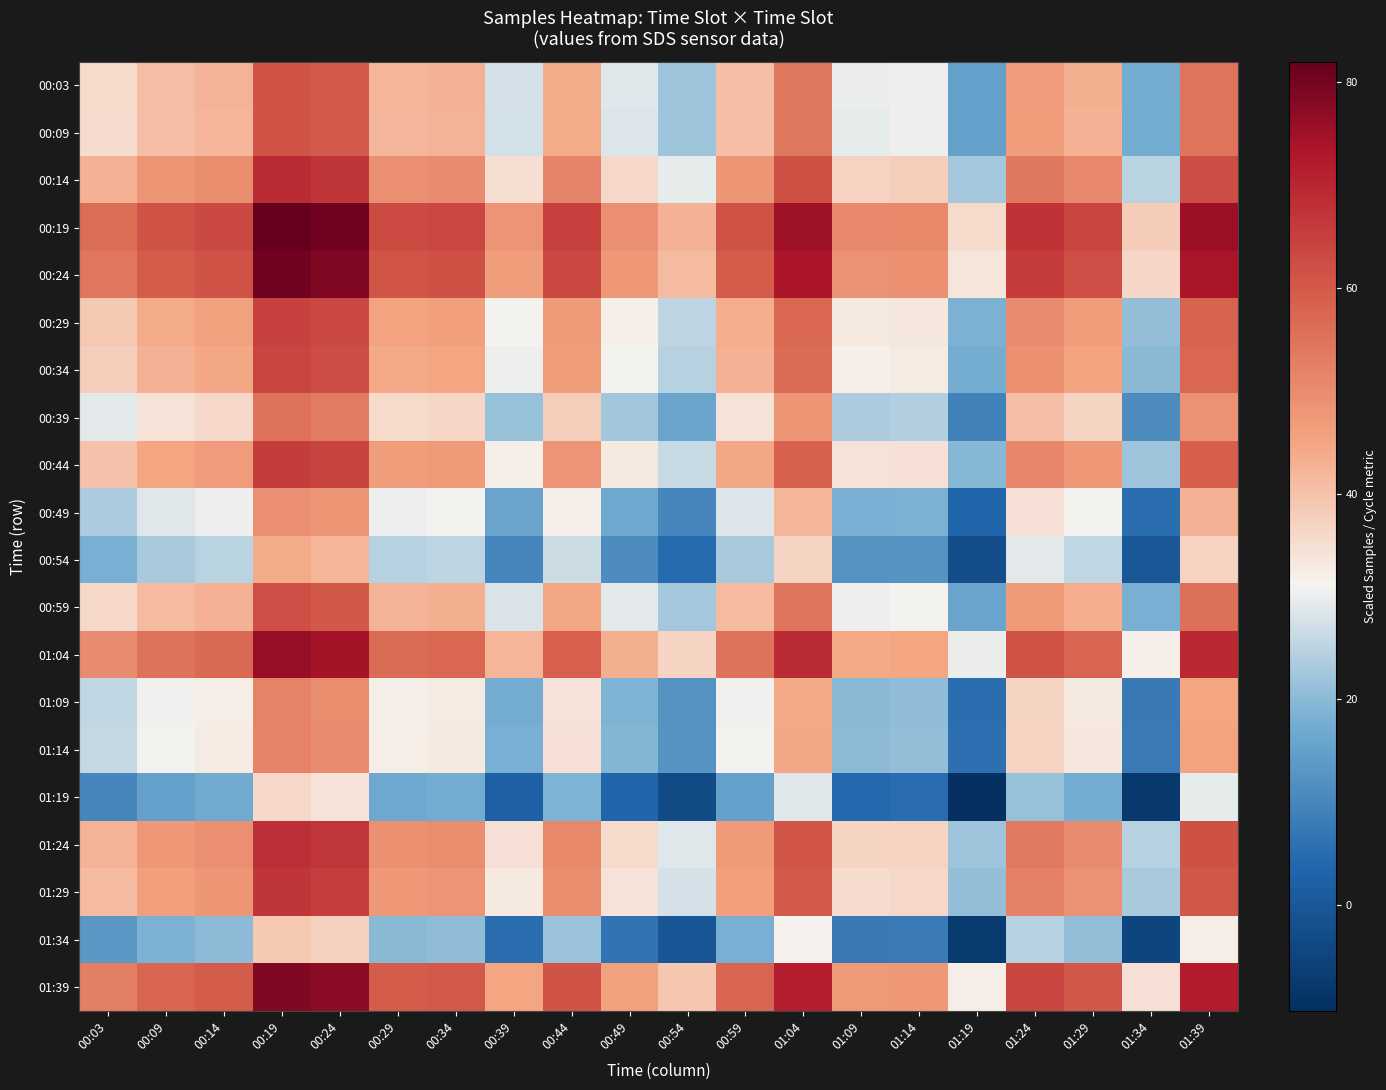

Reading left to right, extract all data points from this chart.

00:03: 00:03=35.5	00:09=40.6	00:14=42.4	00:19=61.4	00:24=59.7	00:29=42.0	00:34=42.8	00:39=27.6	00:44=44.1	00:49=28.7	00:54=22.1	00:59=40.5	01:04=54.2	01:09=29.8	01:14=30.3	01:19=15.2	01:24=46.7	01:29=43.1	01:34=17.5	01:39=54.9
00:09: 00:03=35.5	00:09=40.5	00:14=42.3	00:19=61.3	00:24=59.7	00:29=42.0	00:34=42.7	00:39=27.6	00:44=44.0	00:49=28.6	00:54=22.1	00:59=40.4	01:04=54.1	01:09=29.7	01:14=30.3	01:19=15.1	01:24=46.6	01:29=43.0	01:34=17.4	01:39=54.8
00:14: 00:03=43.0	00:09=48.0	00:14=49.8	00:19=68.8	00:24=67.2	00:29=49.5	00:34=50.2	00:39=35.1	00:44=51.5	00:49=36.1	00:54=29.6	00:59=47.9	01:04=61.6	01:09=37.2	01:14=37.8	01:19=22.6	01:24=54.1	01:29=50.5	01:34=24.9	01:39=62.3
00:19: 00:03=56.1	00:09=61.2	00:14=63.0	00:19=82.0	00:24=80.3	00:29=62.7	00:34=63.4	00:39=48.3	00:44=64.7	00:49=49.3	00:54=42.7	00:59=61.1	01:04=74.8	01:09=50.4	01:14=51.0	01:19=35.8	01:24=67.3	01:29=63.7	01:34=38.1	01:39=75.5
00:24: 00:03=54.4	00:09=59.4	00:14=61.2	00:19=80.2	00:24=78.6	00:29=60.9	00:34=61.6	00:39=46.5	00:44=62.9	00:49=47.5	00:54=41.0	00:59=59.3	01:04=73.0	01:09=48.6	01:14=49.2	01:19=34.0	01:24=65.5	01:29=61.9	01:34=36.3	01:39=73.7
00:29: 00:03=38.8	00:09=43.8	00:14=45.6	00:19=64.6	00:24=63.0	00:29=45.3	00:34=46.0	00:39=30.9	00:44=47.4	00:49=31.9	00:54=25.4	00:59=43.8	01:04=57.4	01:09=33.0	01:14=33.6	01:19=18.4	01:24=49.9	01:29=46.3	01:34=20.7	01:39=58.1
00:34: 00:03=38.0	00:09=43.0	00:14=44.8	00:19=63.8	00:24=62.2	00:29=44.5	00:34=45.2	00:39=30.1	00:44=46.5	00:49=31.1	00:54=24.6	00:59=42.9	01:04=56.6	01:09=32.2	01:14=32.8	01:19=17.6	01:24=49.1	01:29=45.5	01:34=19.9	01:39=57.3
00:39: 00:03=29.3	00:09=34.3	00:14=36.1	00:19=55.1	00:24=53.5	00:29=35.8	00:34=36.5	00:39=21.4	00:44=37.8	00:49=22.4	00:54=15.9	00:59=34.2	01:04=47.9	01:09=23.5	01:14=24.1	01:19=8.9	01:24=40.4	01:29=36.8	01:34=11.2	01:39=48.6
00:44: 00:03=39.9	00:09=44.9	00:14=46.7	00:19=65.7	00:24=64.1	00:29=46.4	00:34=47.1	00:39=32.0	00:44=48.5	00:49=33.1	00:54=26.5	00:59=44.9	01:04=58.5	01:09=34.2	01:14=34.7	01:19=19.5	01:24=51.0	01:29=47.4	01:34=21.8	01:39=59.2
00:49: 00:03=23.6	00:09=28.7	00:14=30.4	00:19=49.4	00:24=47.8	00:29=30.1	00:34=30.8	00:39=15.7	00:44=32.2	00:49=16.8	00:54=10.2	00:59=28.6	01:04=42.2	01:09=17.9	01:14=18.4	01:19=3.2	01:24=34.7	01:29=31.1	01:34=5.6	01:39=42.9
00:54: 00:03=18.0	00:09=23.0	00:14=24.8	00:19=43.8	00:24=42.2	00:29=24.5	00:34=25.2	00:39=10.1	00:44=26.5	00:49=11.1	00:54=4.6	00:59=22.9	01:04=36.6	01:09=12.2	01:14=12.8	01:19=-2.4	01:24=29.1	01:29=25.5	01:34=-0.1	01:39=37.3
00:59: 00:03=36.1	00:09=41.2	00:14=43.0	00:19=62.0	00:24=60.4	00:29=42.7	00:34=43.4	00:39=28.3	00:44=44.7	00:49=29.3	00:54=22.7	00:59=41.1	01:04=54.8	01:09=30.4	01:14=31.0	01:19=15.8	01:24=47.3	01:29=43.7	01:34=18.1	01:39=55.5
01:04: 00:03=50.1	00:09=55.2	00:14=56.9	00:19=75.9	00:24=74.3	00:29=56.6	00:34=57.3	00:39=42.2	00:44=58.7	00:49=43.3	00:54=36.7	00:59=55.1	01:04=68.7	01:09=44.4	01:14=44.9	01:19=29.7	01:24=61.2	01:29=57.6	01:34=32.1	01:39=69.4
01:09: 00:03=25.7	00:09=30.7	00:14=32.5	00:19=51.5	00:24=49.9	00:29=32.2	00:34=32.9	00:39=17.8	00:44=34.2	00:49=18.8	00:54=12.3	00:59=30.6	01:04=44.3	01:09=19.9	01:14=20.5	01:19=5.3	01:24=36.8	01:29=33.2	01:34=7.6	01:39=45.0
01:14: 00:03=26.0	00:09=31.0	00:14=32.8	00:19=51.8	00:24=50.2	00:29=32.5	00:34=33.2	00:39=18.1	00:44=34.5	00:49=19.1	00:54=12.6	00:59=30.9	01:04=44.6	01:09=20.2	01:14=20.8	01:19=5.6	01:24=37.1	01:29=33.5	01:34=7.9	01:39=45.3
01:19: 00:03=10.1	00:09=15.2	00:14=16.9	00:19=35.9	00:24=34.3	00:29=16.6	00:34=17.3	00:39=2.2	00:44=18.7	00:49=3.3	00:54=-3.3	00:59=15.1	01:04=28.7	01:09=4.4	01:14=4.9	01:19=-10.3	01:24=21.2	01:29=17.6	01:34=-7.9	01:39=29.4
01:24: 00:03=42.4	00:09=47.4	00:14=49.2	00:19=68.2	00:24=66.6	00:29=48.9	00:34=49.6	00:39=34.5	00:44=50.9	00:49=35.5	00:54=29.0	00:59=47.3	01:04=61.0	01:09=36.6	01:14=37.2	01:19=22.0	01:24=53.5	01:29=49.9	01:34=24.3	01:39=61.7
01:29: 00:03=41.1	00:09=46.2	00:14=48.0	00:19=67.0	00:24=65.3	00:29=47.6	00:34=48.3	00:39=33.2	00:44=49.7	00:49=34.3	00:54=27.7	00:59=46.1	01:04=59.8	01:09=35.4	01:14=35.9	01:19=20.8	01:24=52.3	01:29=48.7	01:34=23.1	01:39=60.4
01:34: 00:03=13.2	00:09=18.3	00:14=20.1	00:19=39.1	00:24=37.4	00:29=19.7	00:34=20.4	00:39=5.3	00:44=21.8	00:49=6.4	00:54=-0.2	00:59=18.2	01:04=31.9	01:09=7.5	01:14=8.0	01:19=-7.1	01:24=24.4	01:29=20.8	01:34=-4.8	01:39=32.5
01:39: 00:03=52.8	00:09=57.8	00:14=59.6	00:19=78.6	00:24=77.0	00:29=59.3	00:34=60.0	00:39=44.9	00:44=61.3	00:49=45.9	00:54=39.4	00:59=57.7	01:04=71.4	01:09=47.0	01:14=47.6	01:19=32.4	01:24=63.9	01:29=60.3	01:34=34.7	01:39=72.1